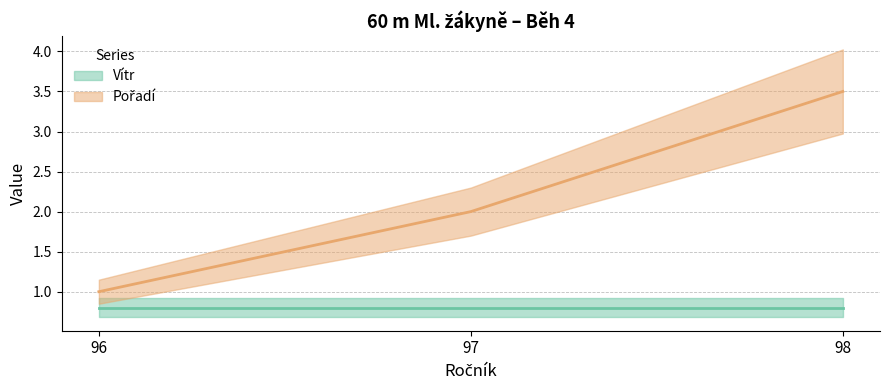

Is it true that the value at 98 is 3.5?

True